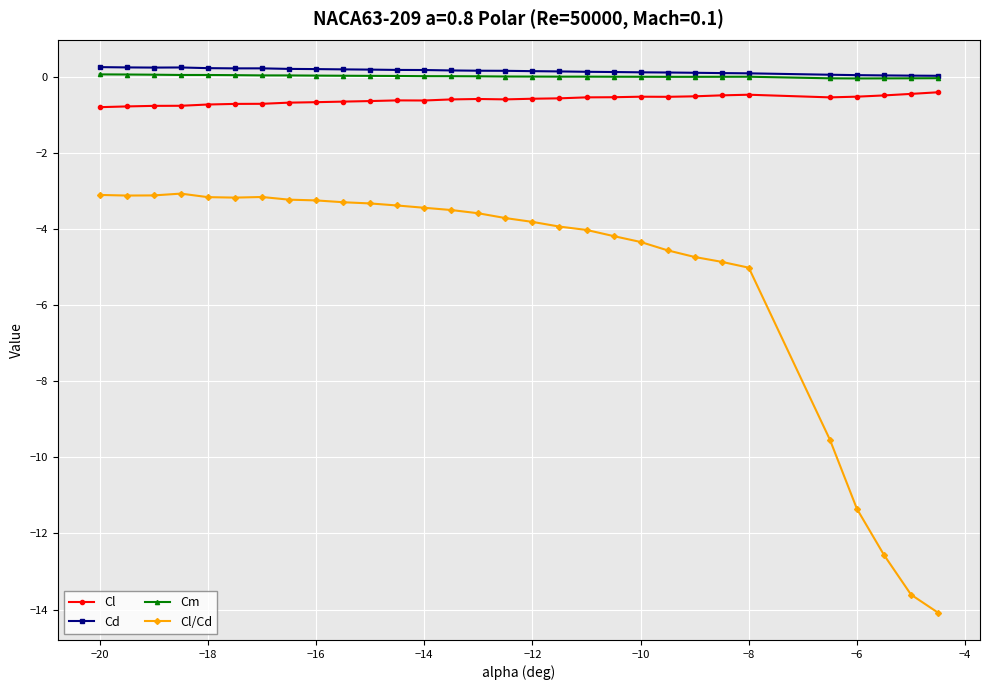

What is the value of the Cl point at the 14th from the left?

-0.6